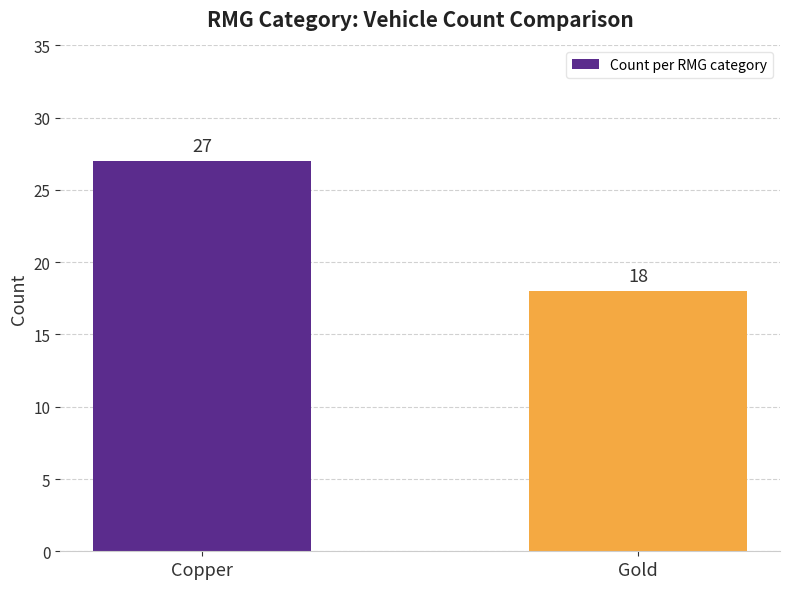

Rank the categories by value from highest to lowest.

Copper, Gold